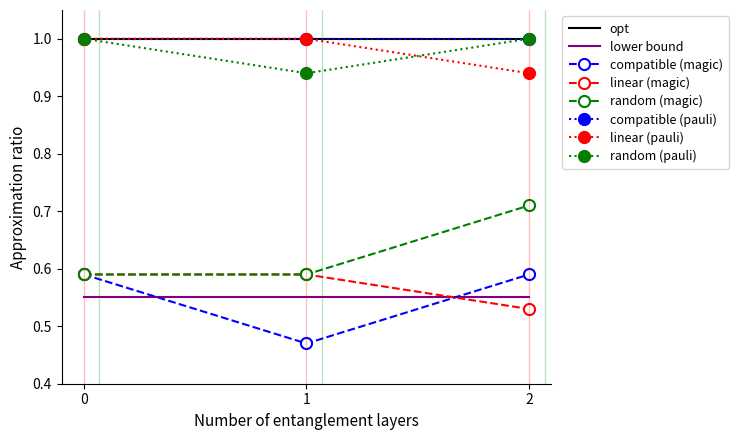

What is the average value of the random (magic) series?

0.6